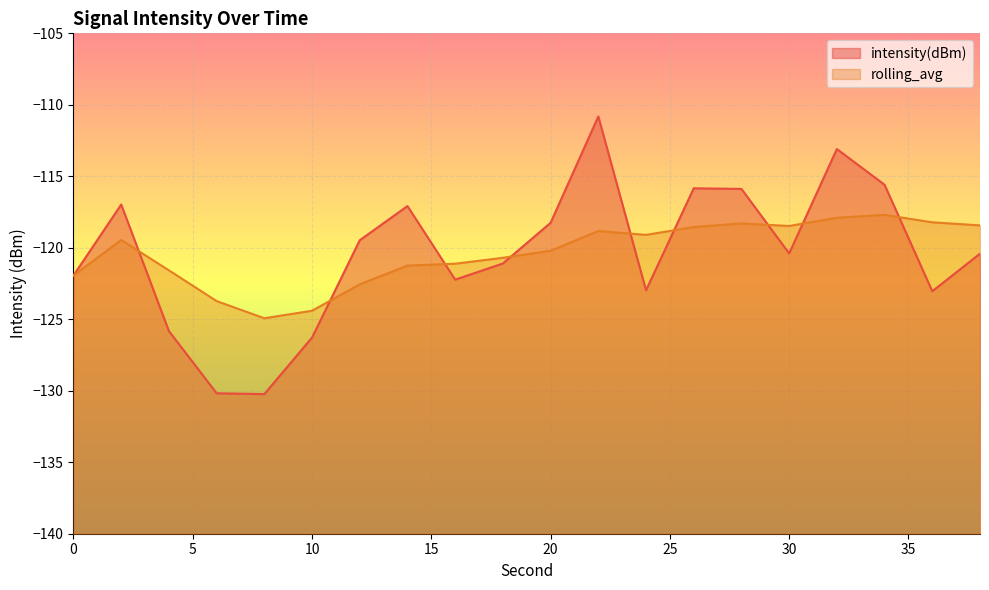

Reading left to right, transcribe all the data shown in this chart.

intensity(dBm): 0=-121.9	2=-117.0	4=-125.8	6=-130.2	8=-130.2	10=-126.3	12=-119.5	14=-117.1	16=-122.2	18=-121.1	20=-118.3	22=-110.8	24=-123.0	26=-115.8	28=-115.9	30=-120.4	32=-113.1	34=-115.6	36=-123.0	38=-120.4
rolling_avg: 0=-121.9	2=-119.5	4=-121.6	6=-123.7	8=-124.9	10=-124.4	12=-122.6	14=-121.2	16=-121.1	18=-120.7	20=-120.2	22=-118.8	24=-119.1	26=-118.5	28=-118.3	30=-118.5	32=-117.9	34=-117.7	36=-118.2	38=-118.4